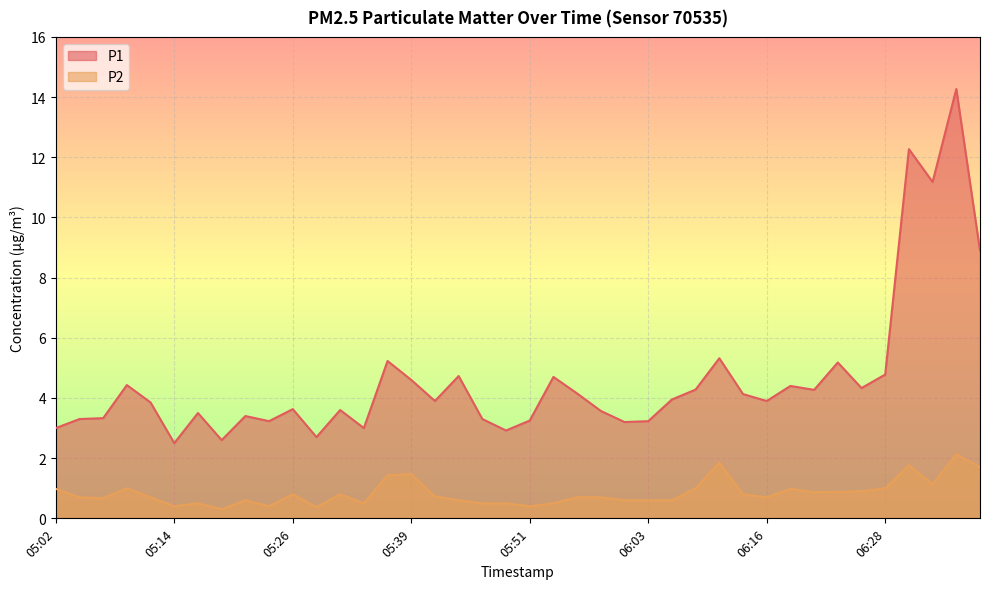

True or false: P1 and P2 cross at least once.

False